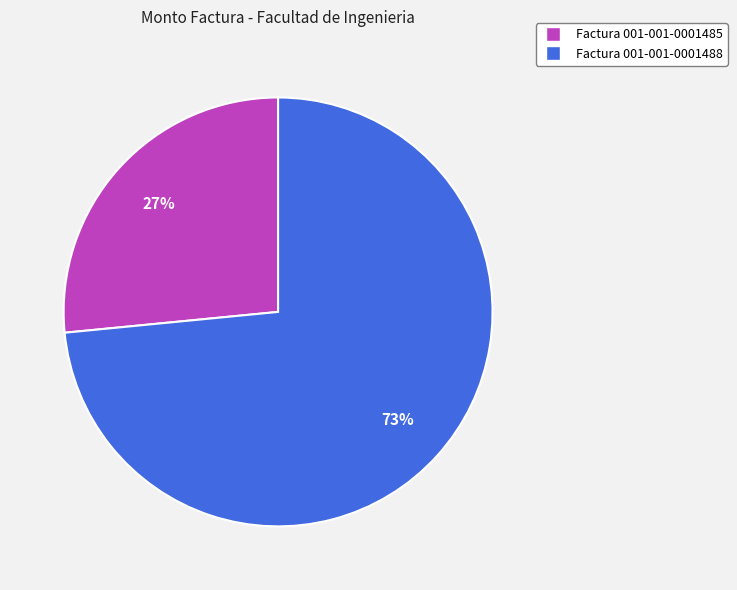

Do Factura 001-001-0001488 and Factura 001-001-0001485 together represent more than half of the pie?

Yes